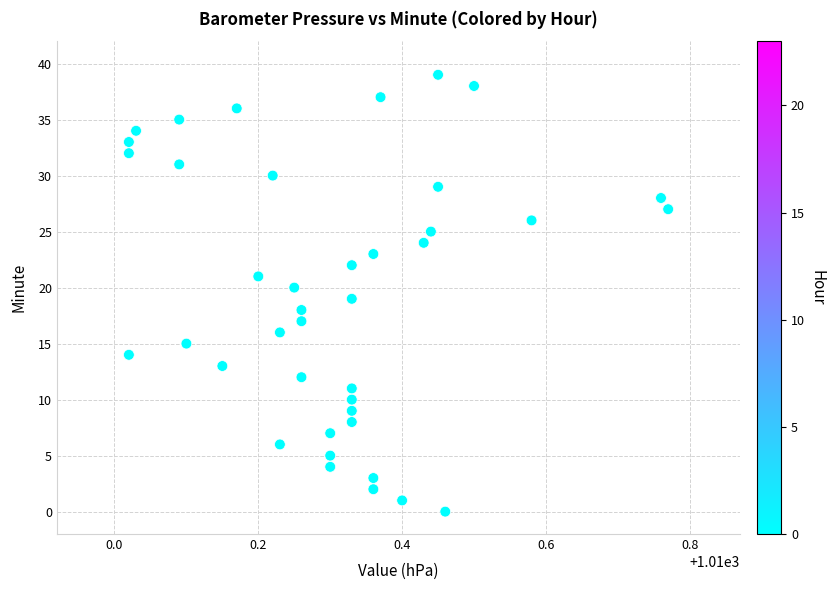

What is the range of Y values (max minus min)?

39